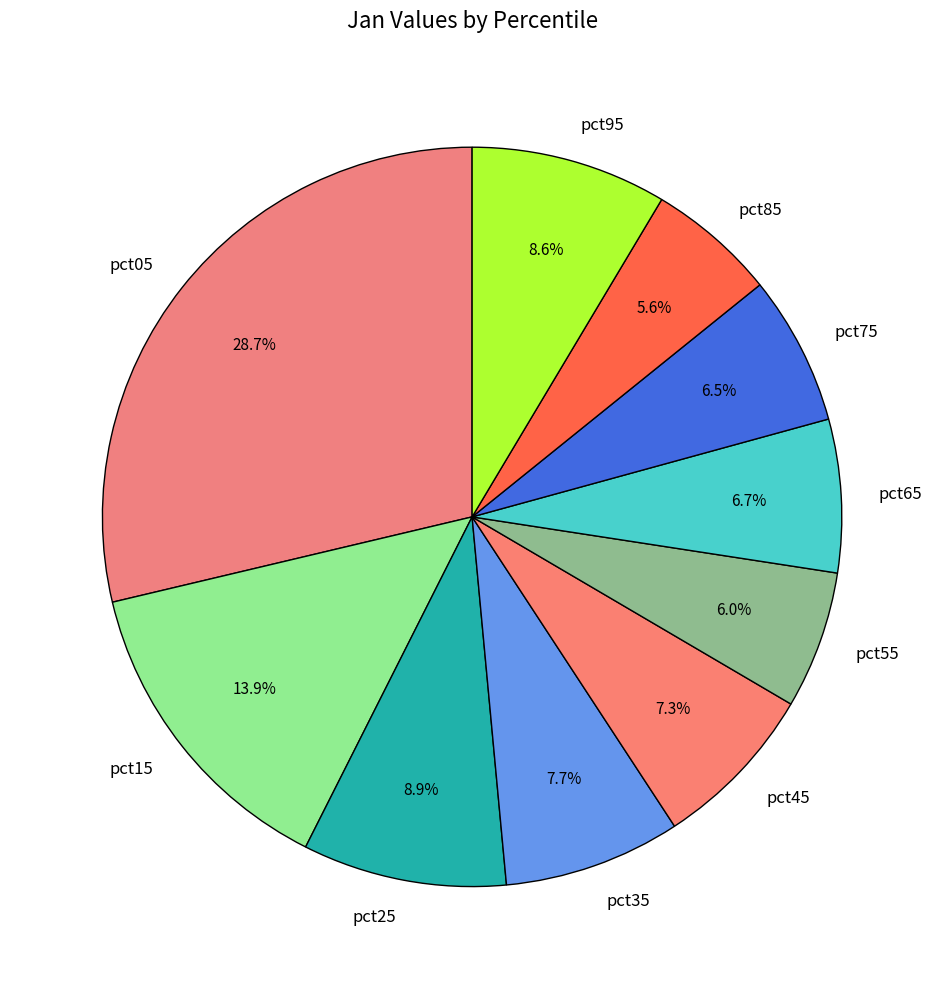

Count the number of slices in the pie.

10